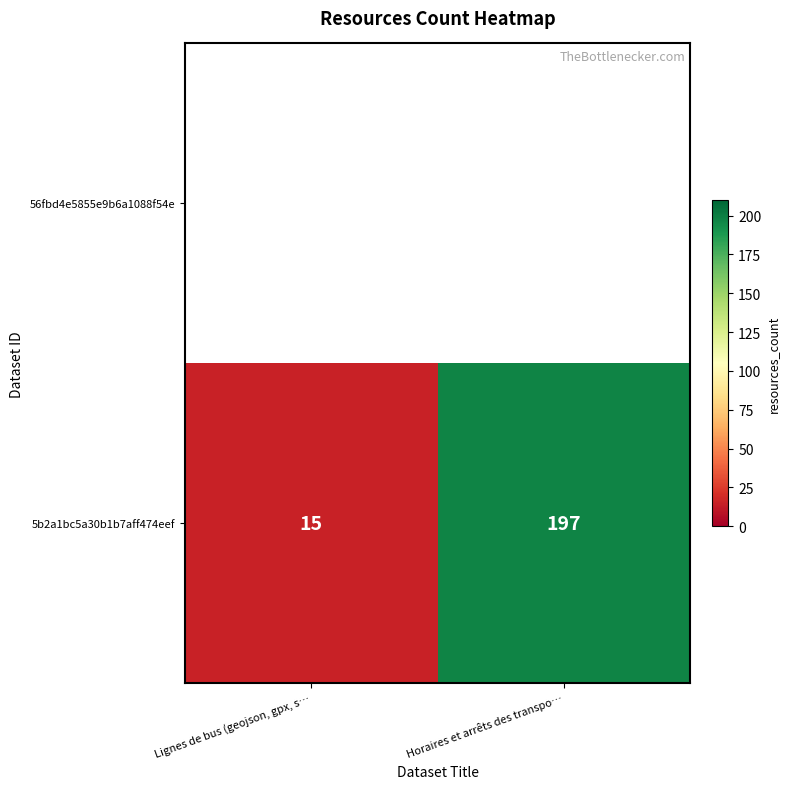

What is the minimum value shown in the chart?

15